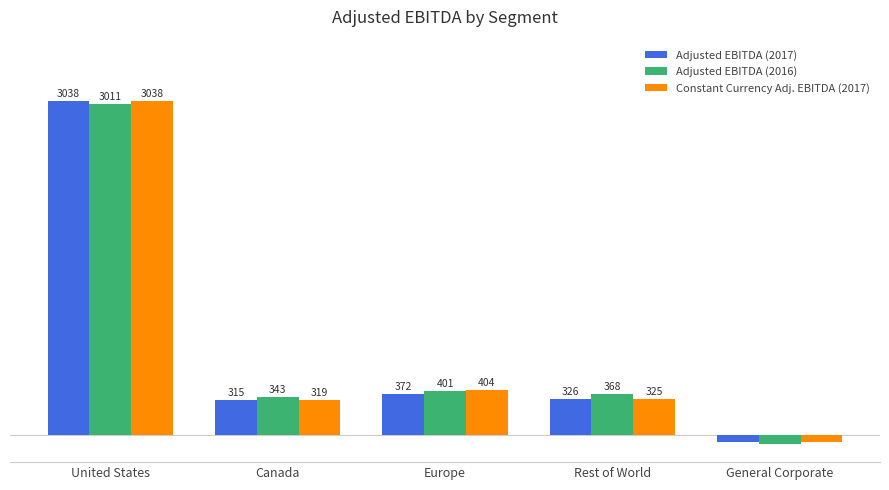

Which label corresponds to the largest value in the chart?

United States